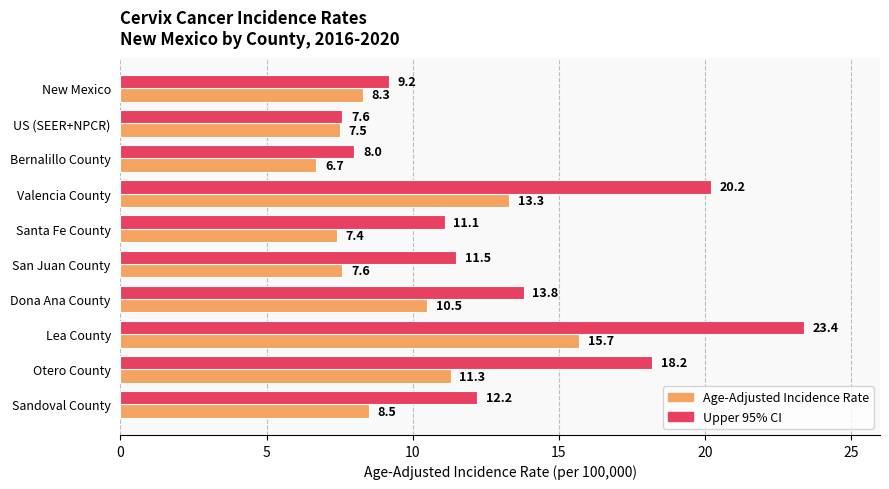

What is the highest value of the Upper 95% CI series?

23.4